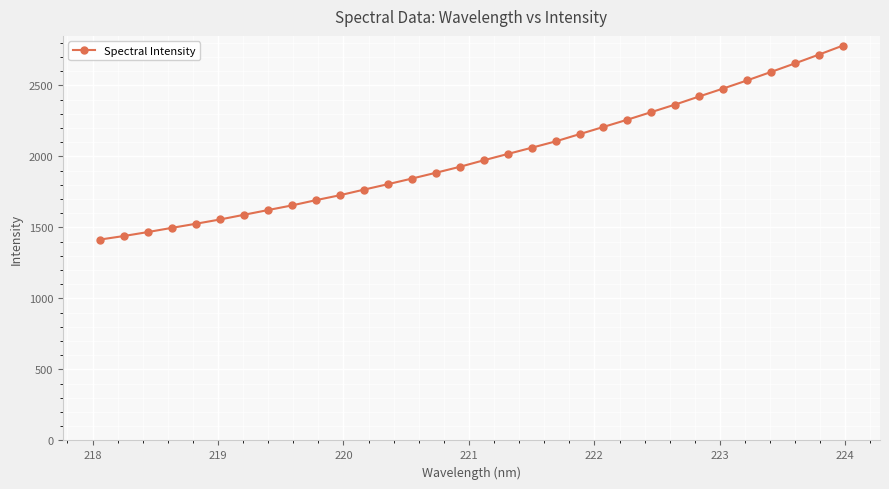

What is the greatest value displayed?

2780.7